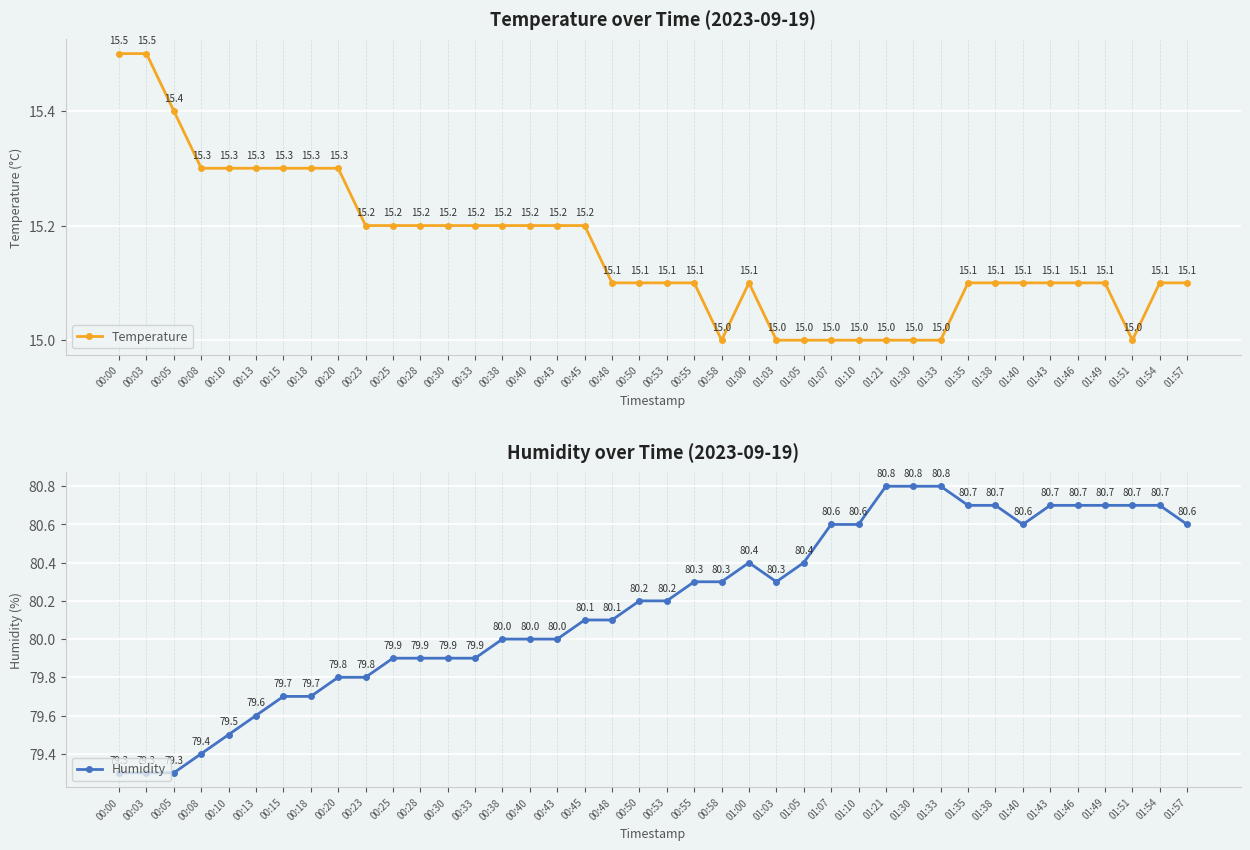

What is the maximum value for Humidity?

80.8